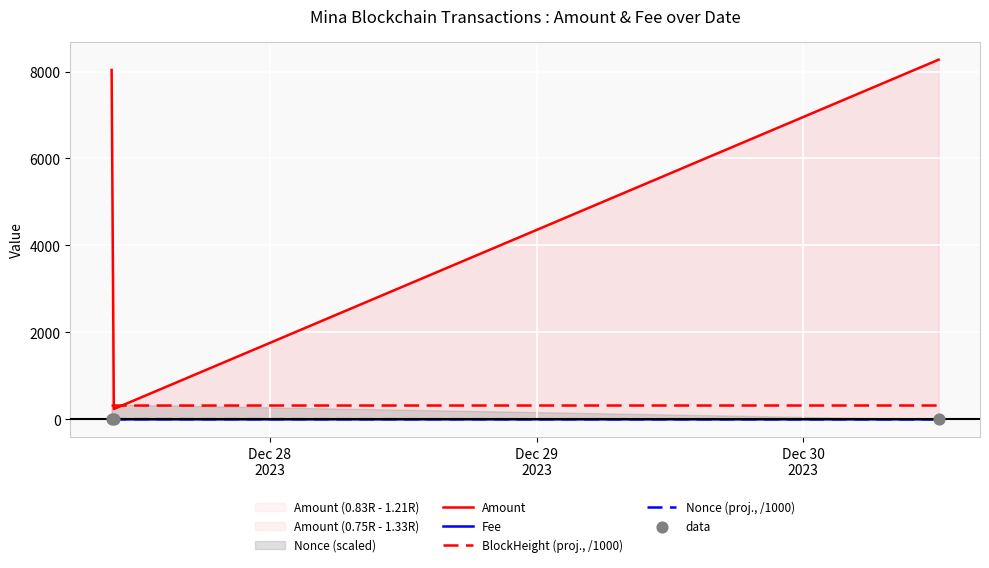

At how many categories does at least one series exceed 2768?

2